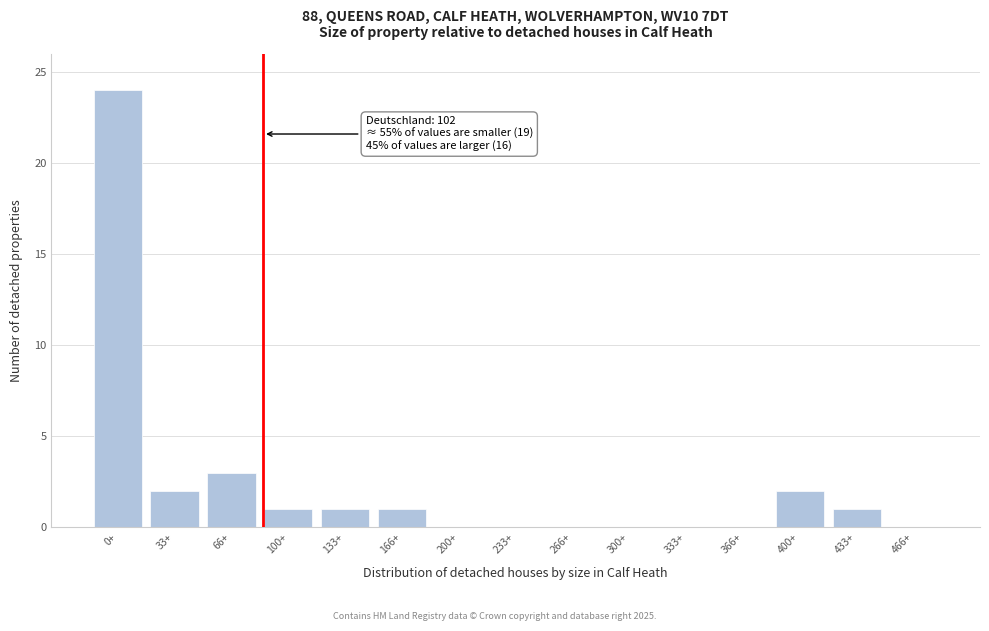

Reading right to left, transcribe all the data shown in this chart.

466+=0	433+=1	400+=2	366+=0	333+=0	300+=0	266+=0	233+=0	200+=0	166+=1	133+=1	100+=1	66+=3	33+=2	0+=24